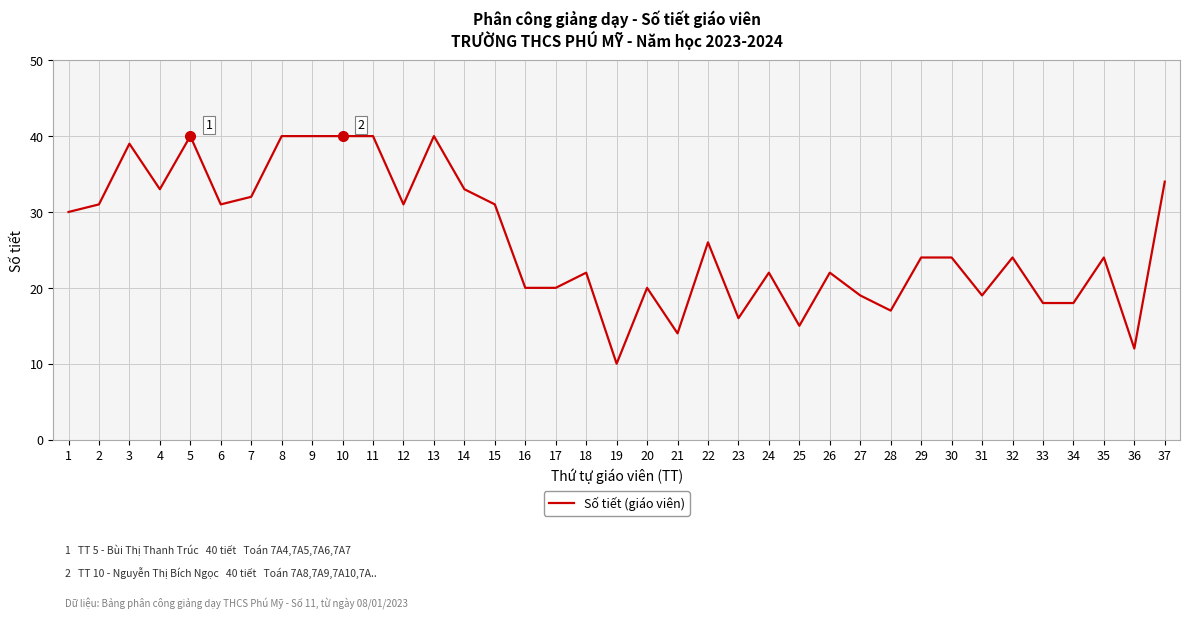

The chart shows a value of 19 at 31. True or false?

True